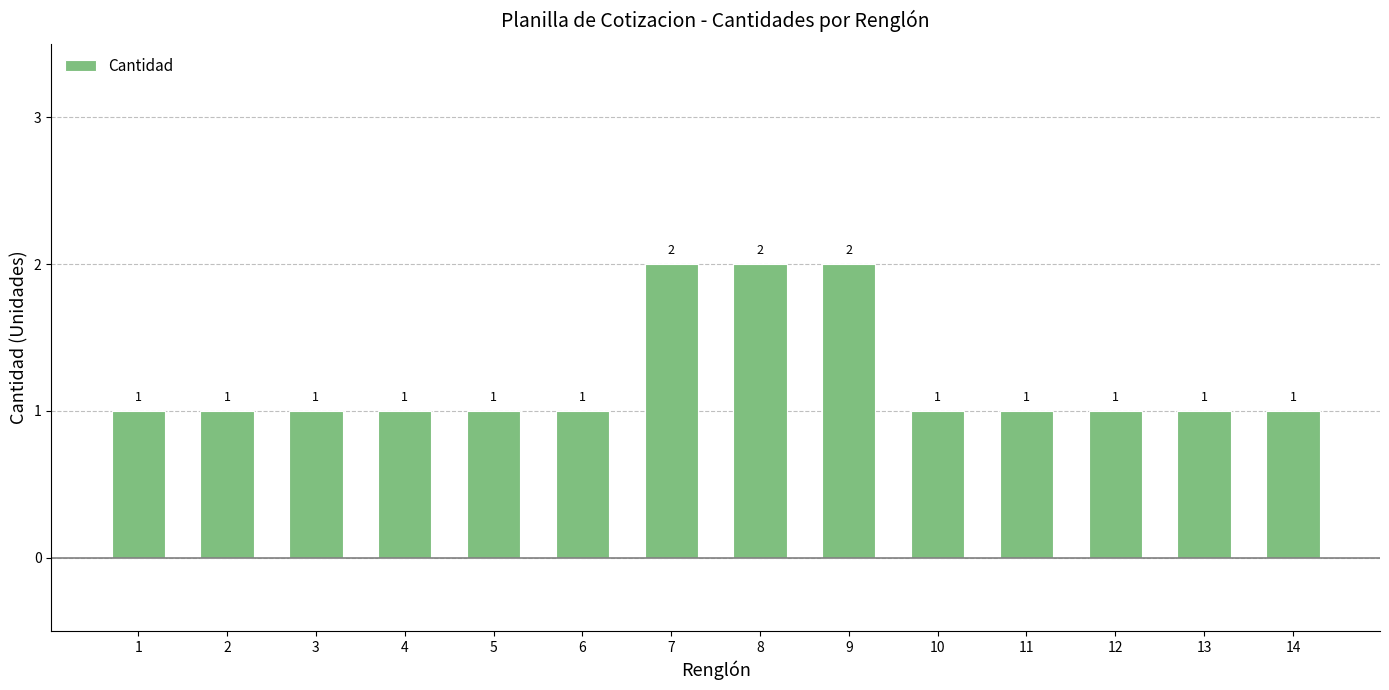

Are the bars grouped side by side (vs. stacked)?

No